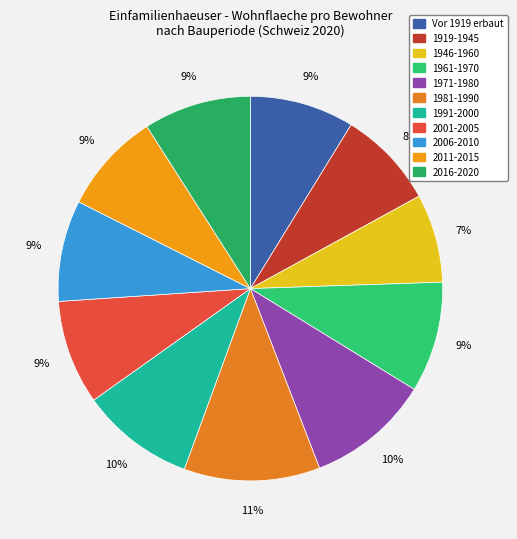

Is it true that 2011-2015 is 9% of the pie?

True